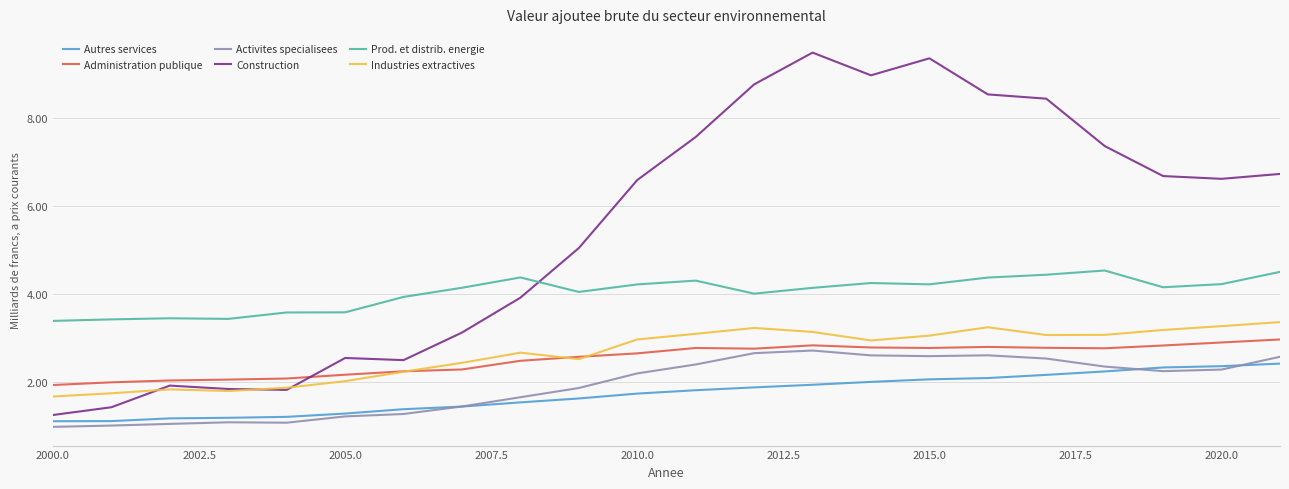

Which series has the widest spread of values?

Construction